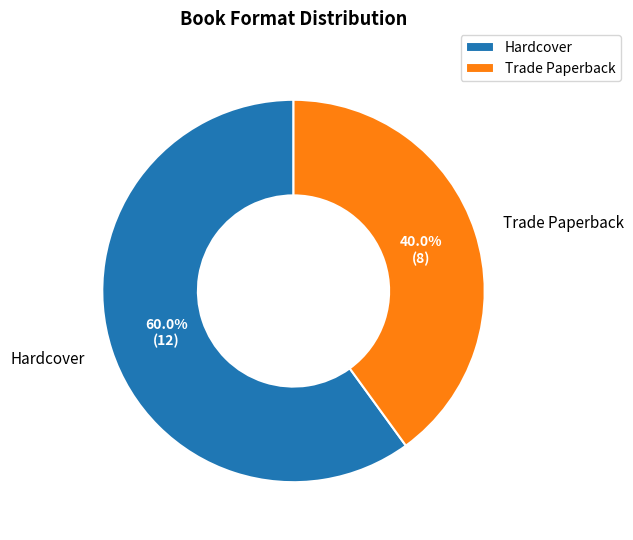

To the nearest percent, what is the difference between the Trade Paperback and Hardcover slice percentages?

20%